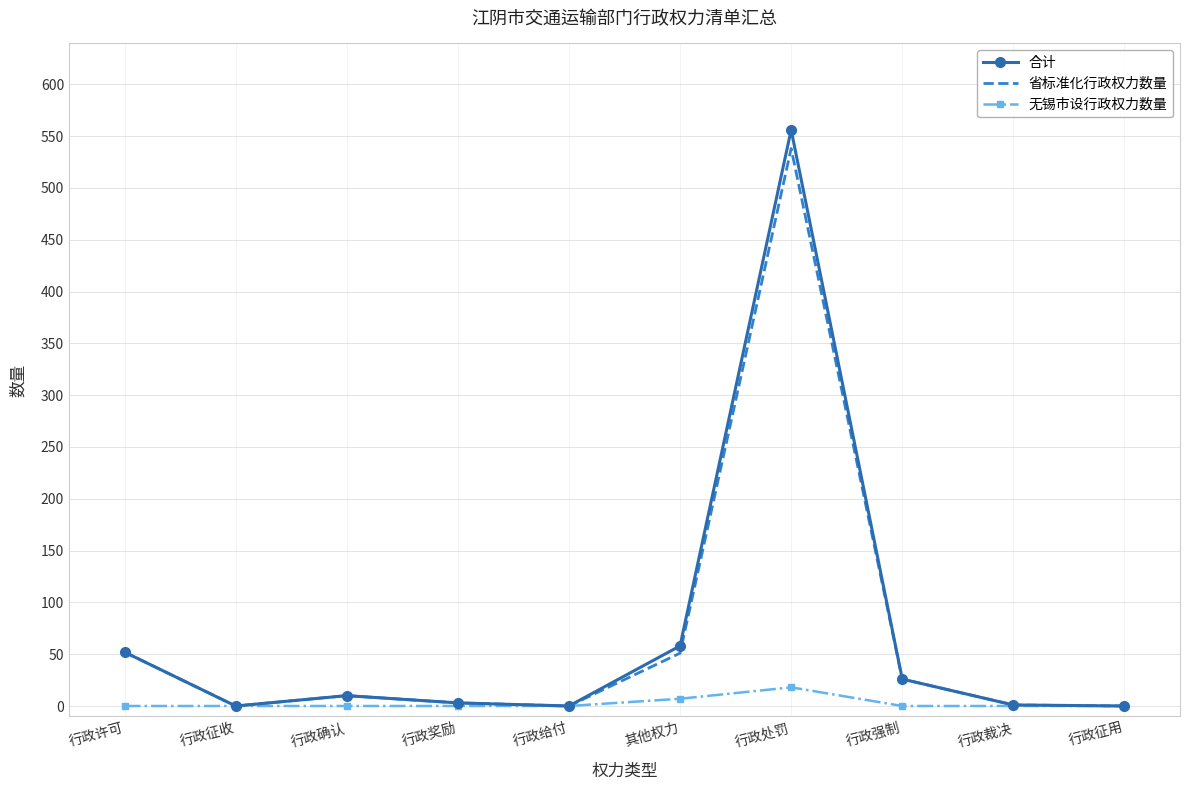

What is the total value across all series at 行政处罚?

1112